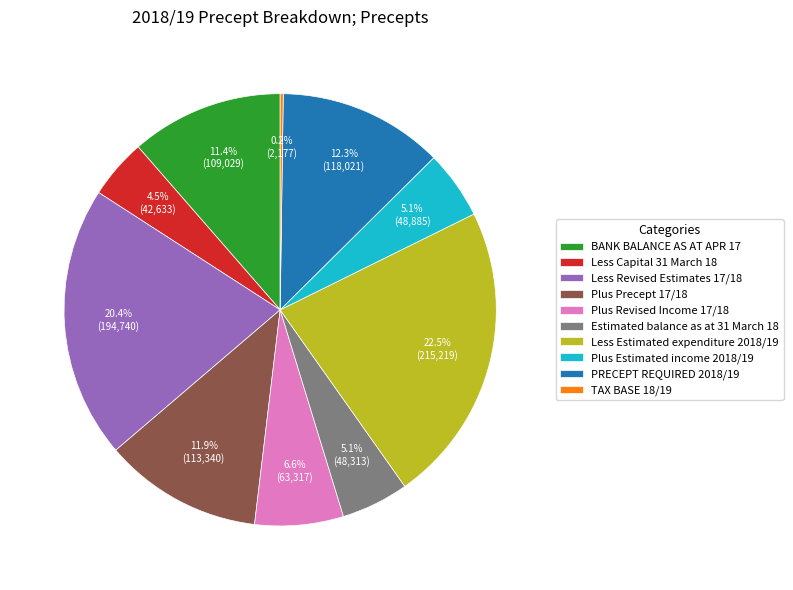

What percentage is the Less Revised Estimates 17/18 slice, to the nearest percent?

20%